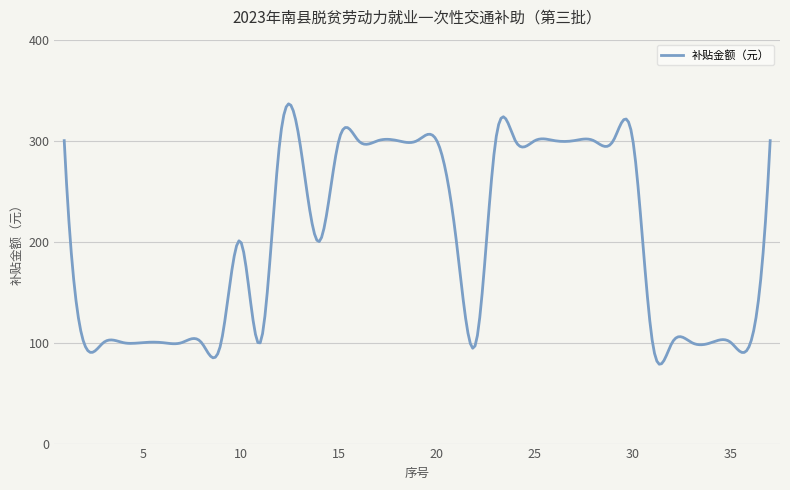

What is the difference between the second highest and minimum values?

256.5